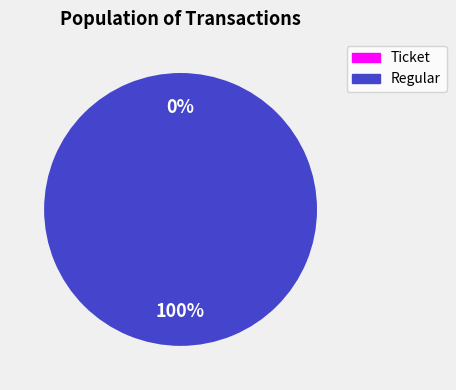

Which category has the biggest portion of the pie?

Regular